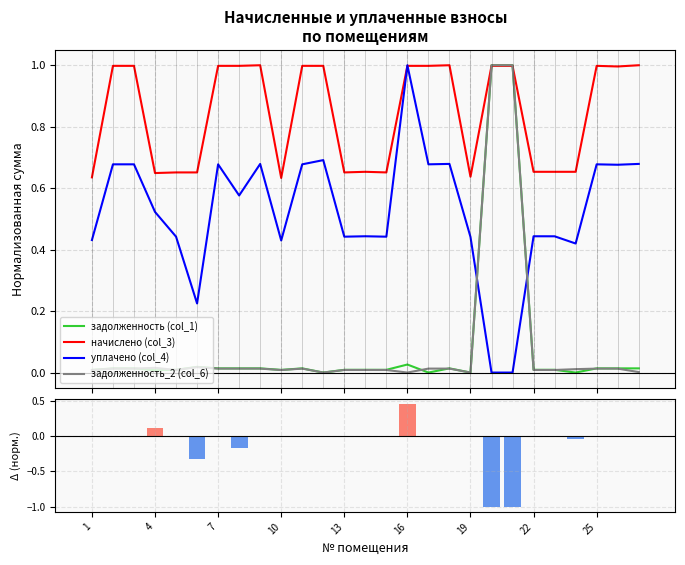

Reading left to right, what are all the values shown in this chart?

задолженность (col_1): 0.0	0.0	0.0	0.0	0.0	0.0	0.0	0.0	0.0	0.0	0.0	0.0	0.0	0.0	0.0	0.0	0.0	0.0	0.0	1.0	1.0	0.0	0.0	0.0	0.0	0.0	0.0
начислено (col_3): 0.6	1.0	1.0	0.6	0.7	0.7	1.0	1.0	1.0	0.6	1.0	1.0	0.7	0.7	0.7	1.0	1.0	1.0	0.6	1.0	1.0	0.7	0.7	0.7	1.0	1.0	1.0
уплачено (col_4): 0.4	0.7	0.7	0.5	0.4	0.2	0.7	0.6	0.7	0.4	0.7	0.7	0.4	0.4	0.4	1.0	0.7	0.7	0.4	0.0	0.0	0.4	0.4	0.4	0.7	0.7	0.7
задолженность_2 (col_6): 0.0	0.0	0.0	0.0	0.0	0.0	0.0	0.0	0.0	0.0	0.0	0.0	0.0	0.0	0.0	0.0	0.0	0.0	0.0	1.0	1.0	0.0	0.0	0.0	0.0	0.0	0.0